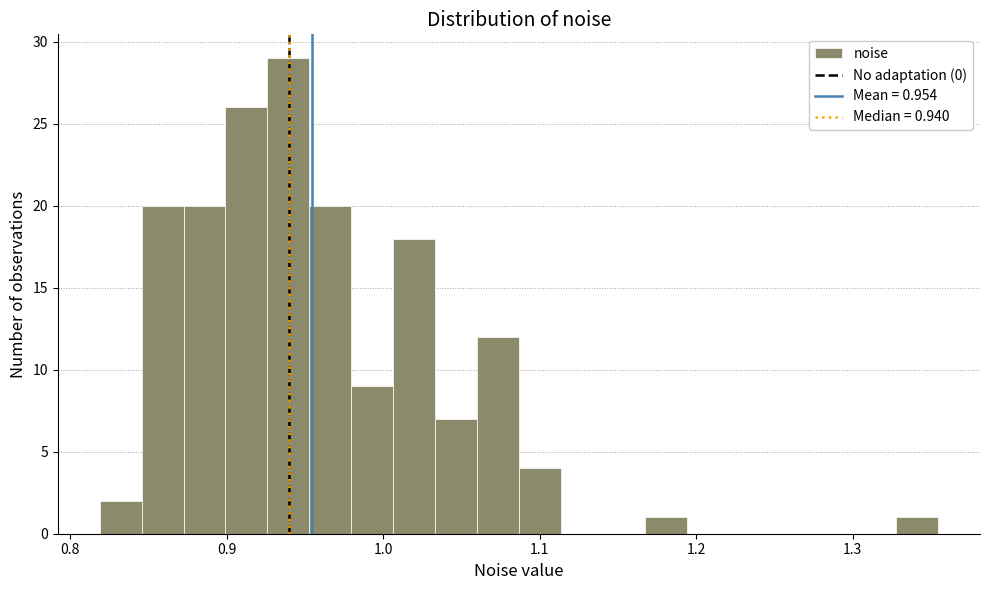

Read against the x-axis, roughly where is the centre of the tallest bar?

0.94